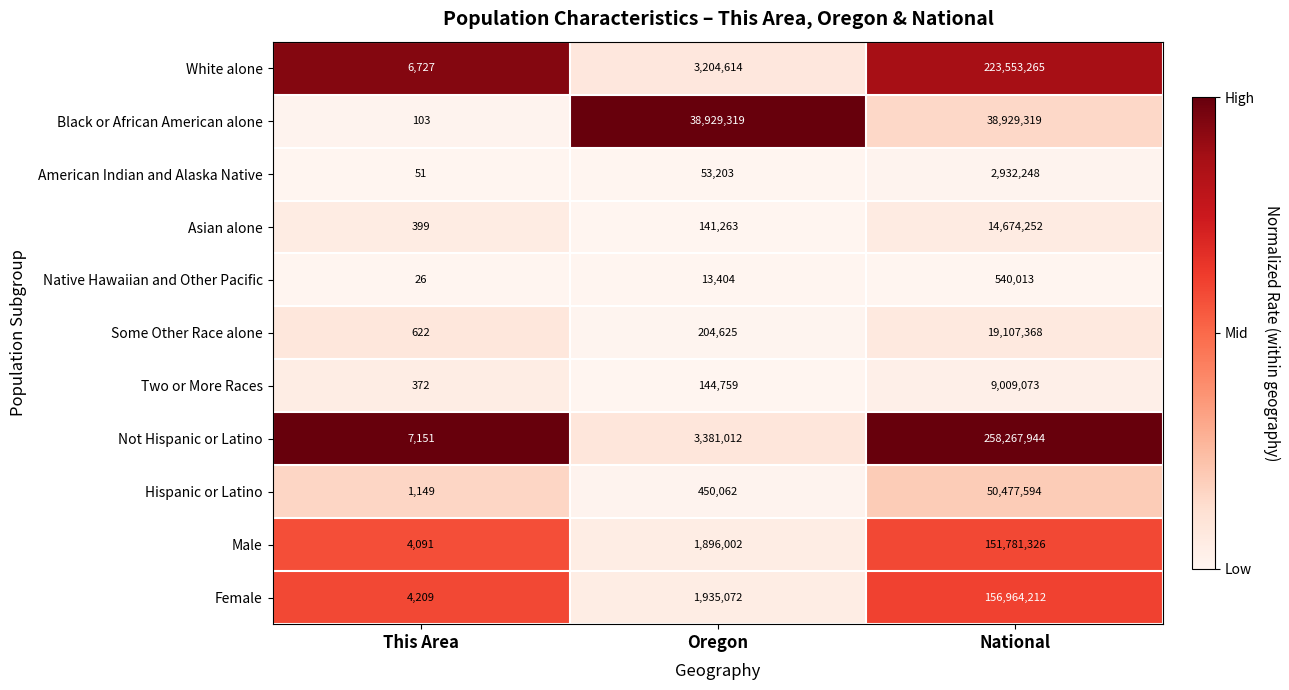

Which category has the lowest value across all series?

This Area